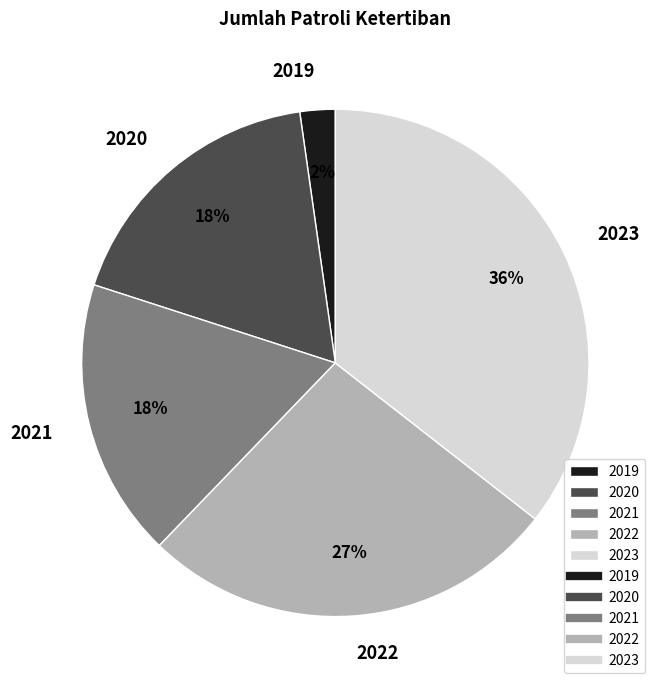

What is the ratio of the value at 2022 to the value at 2021?

1.5